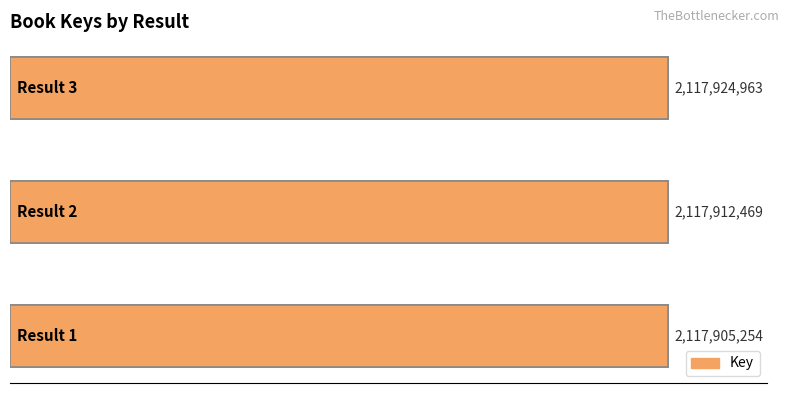

Reading left to right, list all the values displayed in this chart.

2117905254	2117912469	2117924963